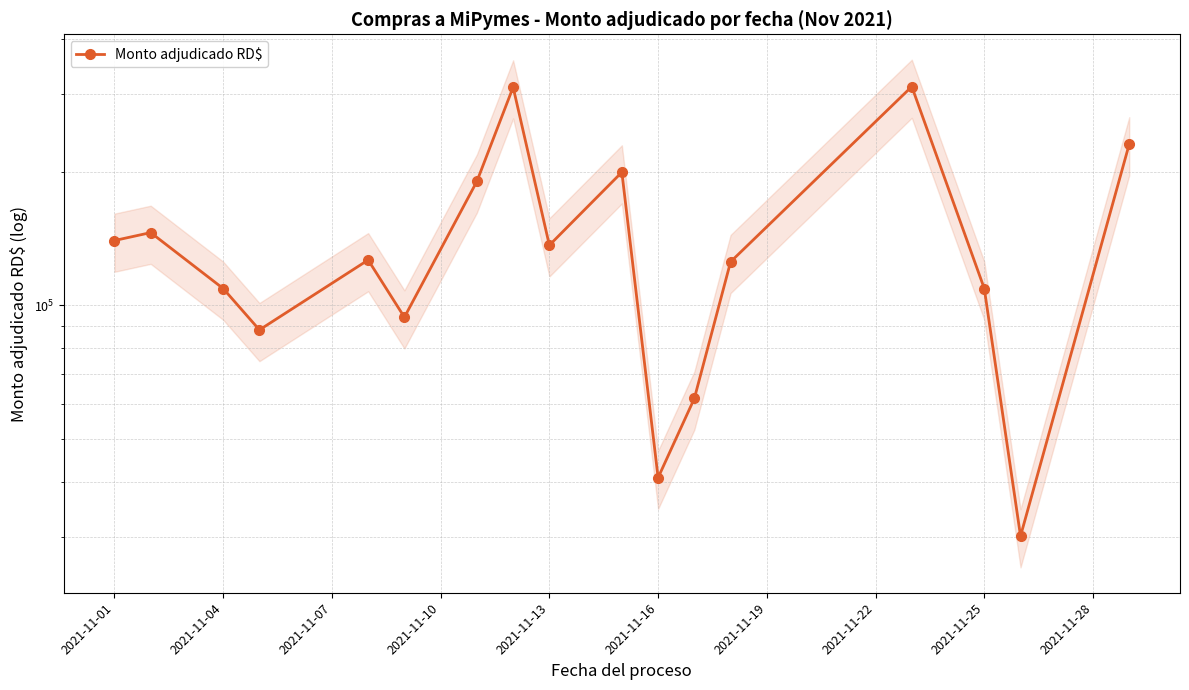

How many points are higher than both their immediate neighbors (excluding endpoints)?

5